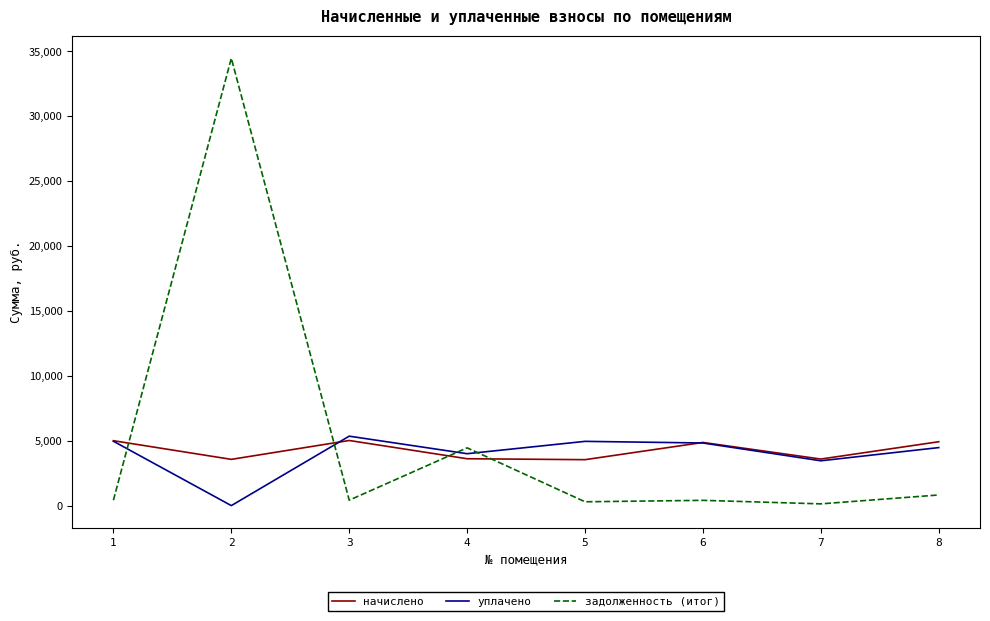

What is the highest value of the начислено series?

5019.0